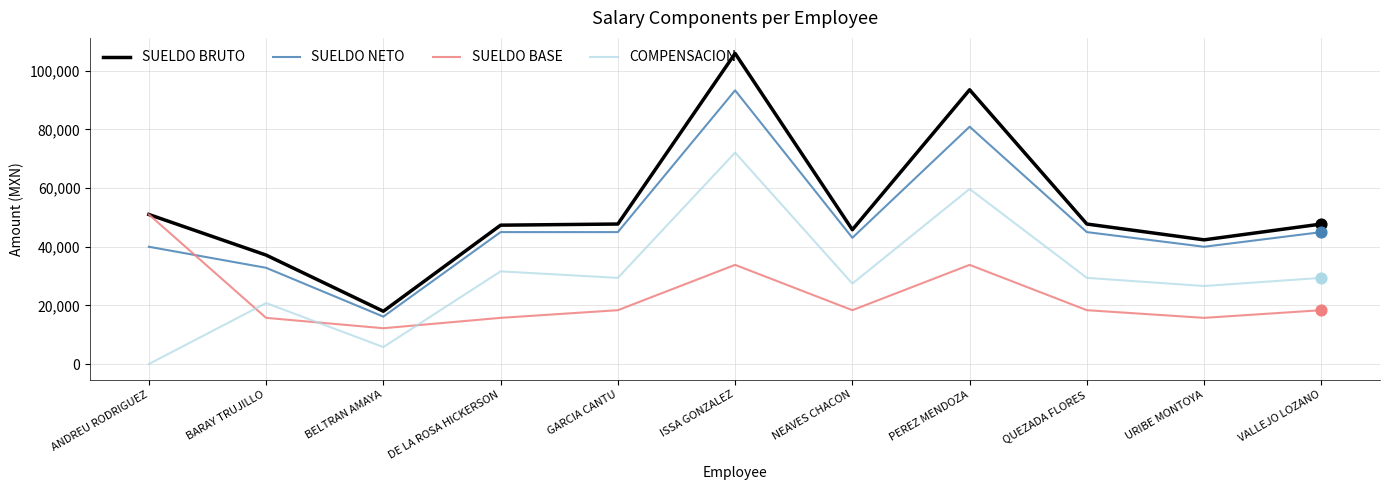

Which series has the largest total across all categories?

SUELDO BRUTO